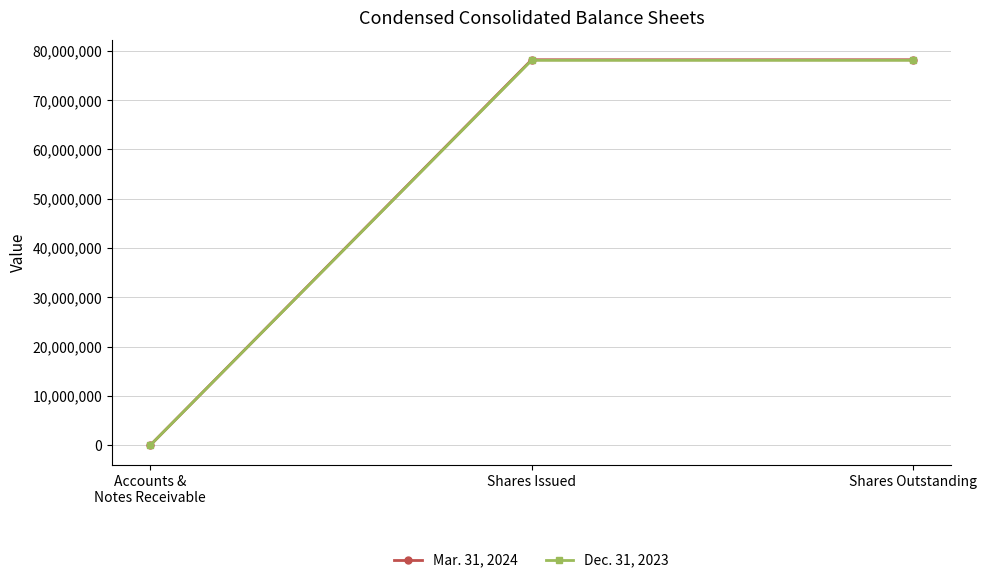

At how many categories does at least one series exceed 63785527?

2